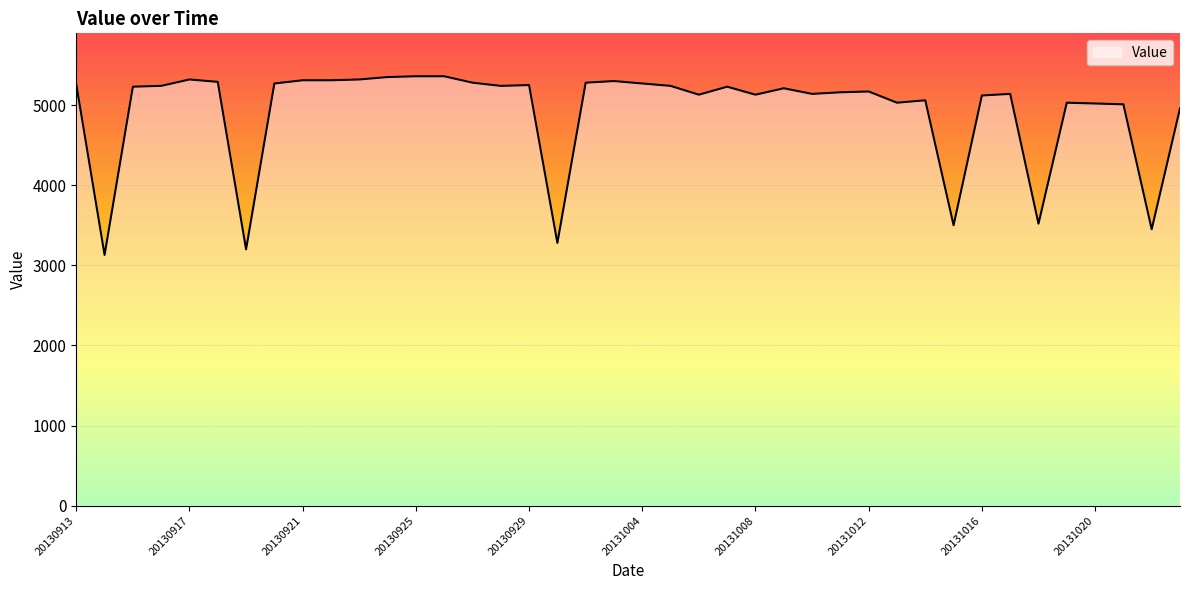

What is the greatest value displayed?

5360